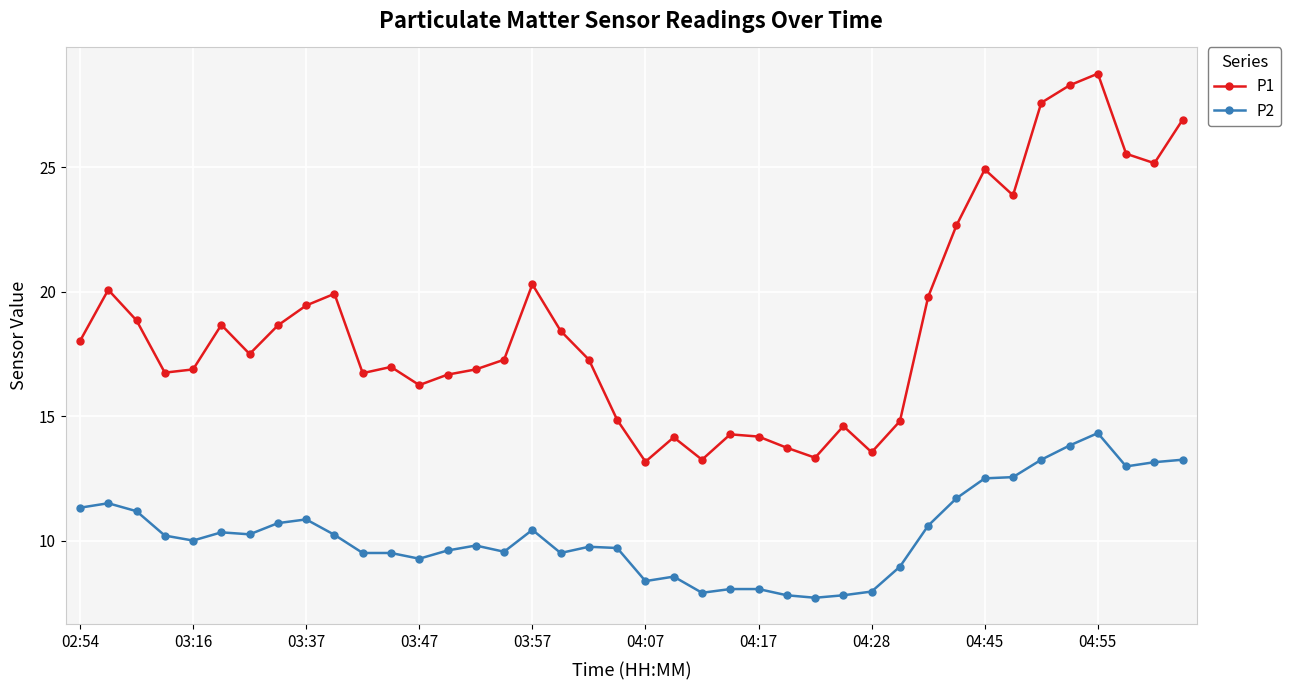

What is the minimum value shown in the chart?

7.7